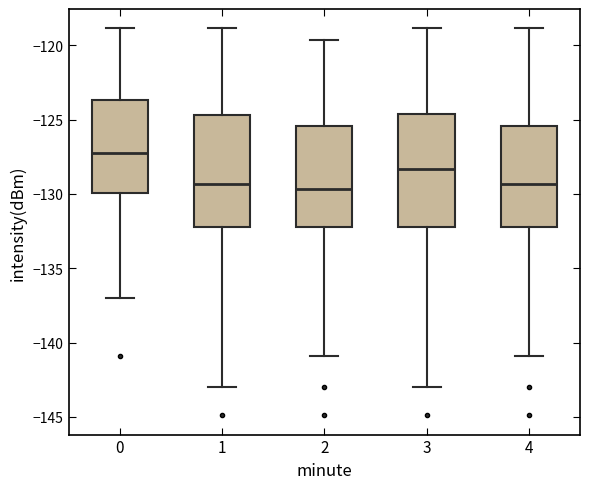

Reading left to right, transcribe this box plot: for each box, give where its median line is, the range the box spans, and where its two whiskers end, as read against the y-axis. The values are not printed on the chart, so give them approximately, as read against the axis.

0: median -127.0, box -130.0 to -123.5, whiskers -137.0 to -119.0
1: median -129.5, box -132.0 to -124.5, whiskers -143.0 to -119.0
2: median -129.5, box -132.0 to -125.5, whiskers -141.0 to -119.5
3: median -128.5, box -132.0 to -124.5, whiskers -143.0 to -119.0
4: median -129.5, box -132.0 to -125.5, whiskers -141.0 to -119.0